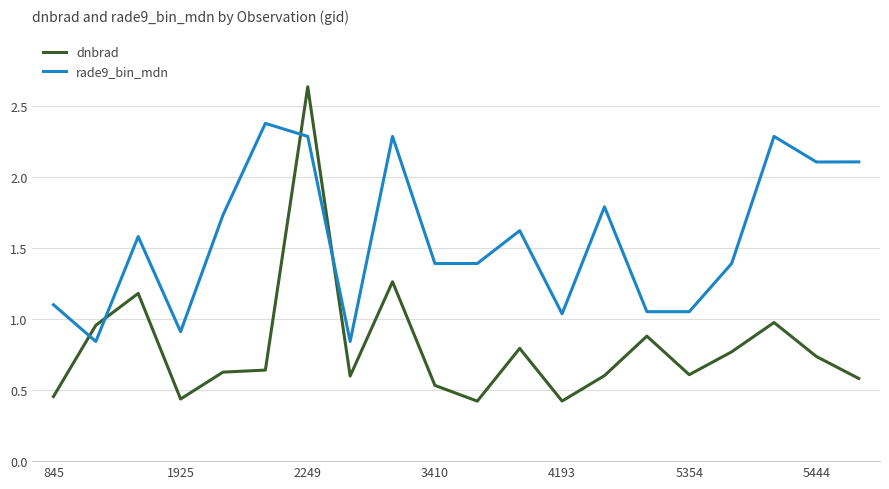

What is the highest value of the rade9_bin_mdn series?

2.4